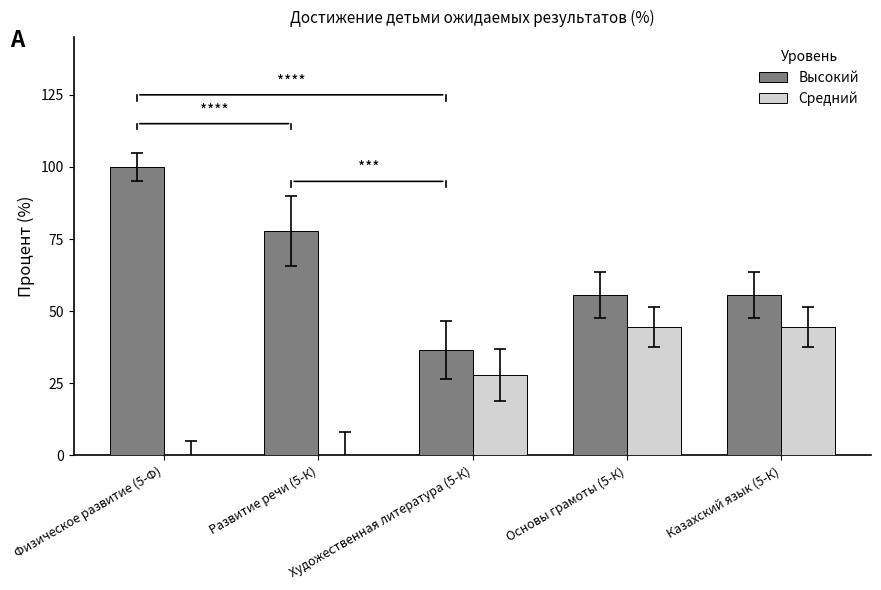

How many groups of bars are there?

5